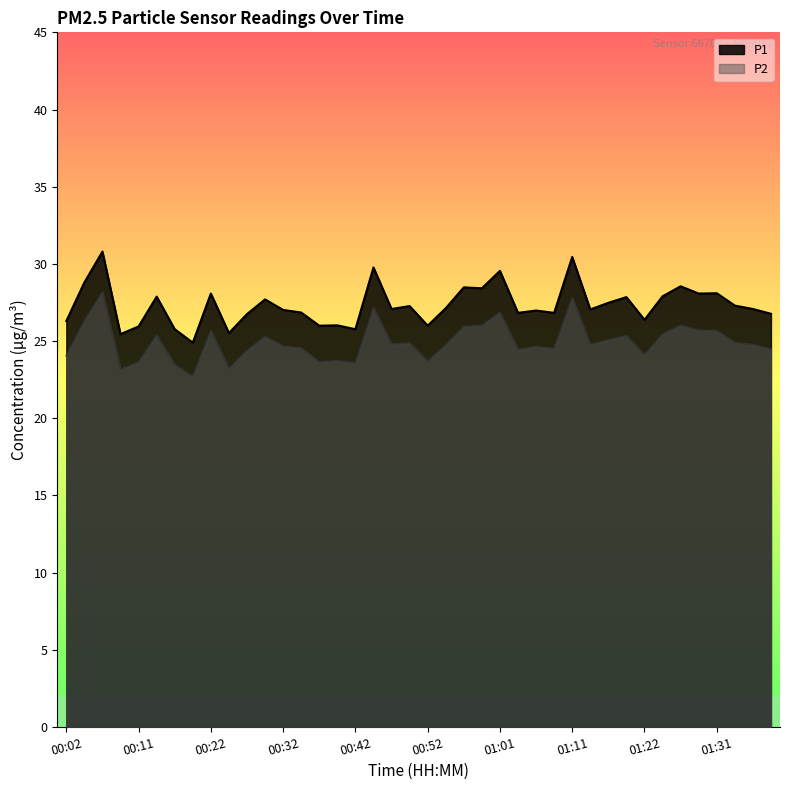

Where is the first local maximum for P2?

00:06